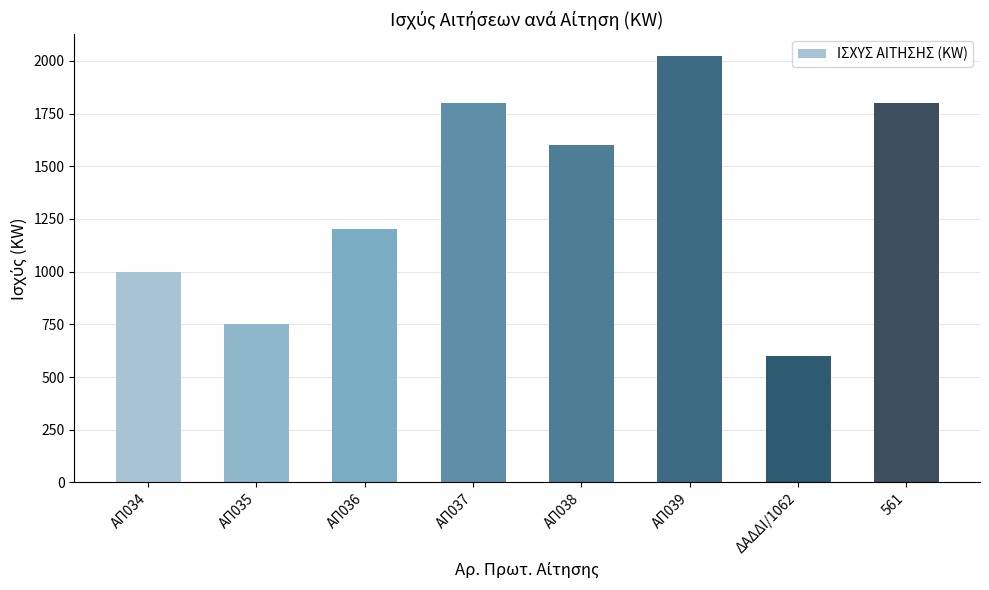

Read the value at ΑΠ035, to the nearest 50.

750